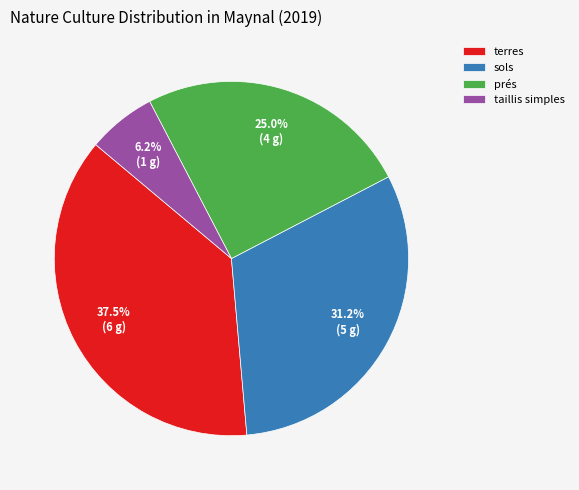

Approximately how many times larger is the value at prés compared to taillis simples?

4.0